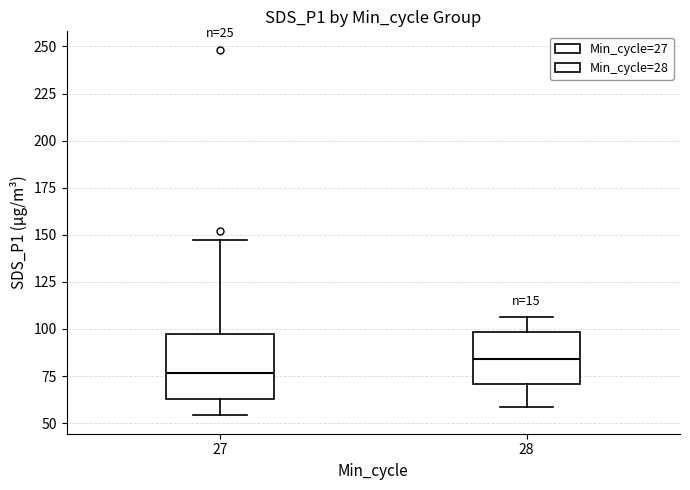

Reading left to right, transcribe this box plot: for each box, give where its median line is, the range the box spans, and where its two whiskers end, as read against the y-axis. The values are not printed on the chart, so give them approximately, as read against the axis.

27: median 75, box 65 to 100, whiskers 55 to 145
28: median 85, box 70 to 100, whiskers 60 to 105